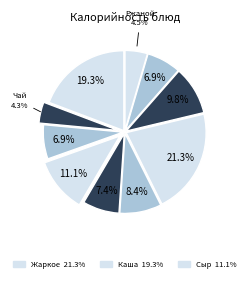

Count the number of slices in the pie.

10